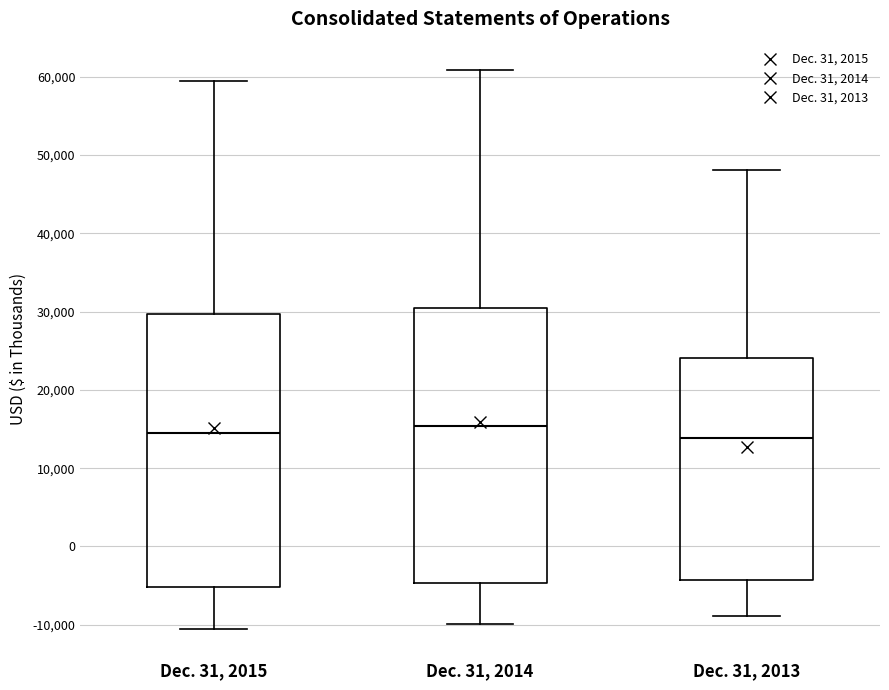

Reading left to right, read every box against the y-axis: the position of its median line, the range the box covers, and the ends of its whiskers. The values are not printed on the chart, so give them approximately, as read against the axis.

Dec. 31, 2015: median 14000, box -5000 to 30000, whiskers -11000 to 60000
Dec. 31, 2014: median 15000, box -5000 to 30000, whiskers -10000 to 61000
Dec. 31, 2013: median 14000, box -4000 to 24000, whiskers -9000 to 48000